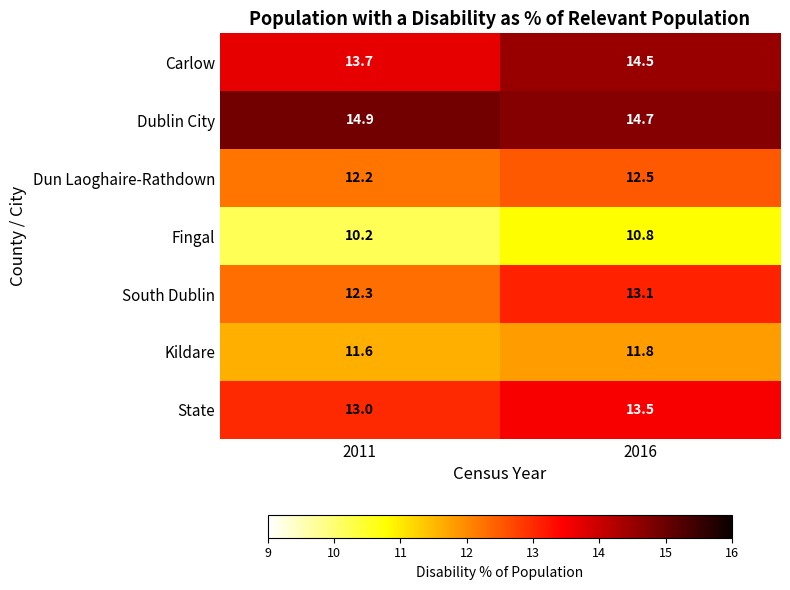

The Dun Laoghaire-Rathdown series shows 18.6 at 2011. True or false?

False